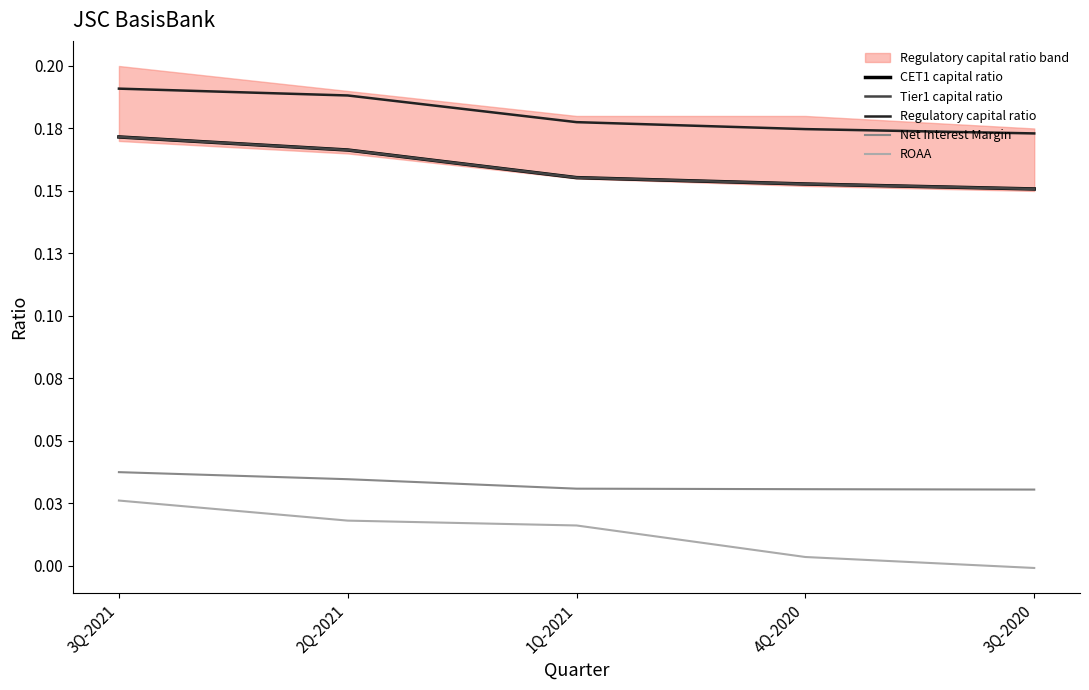

How many data points does each series have?

5